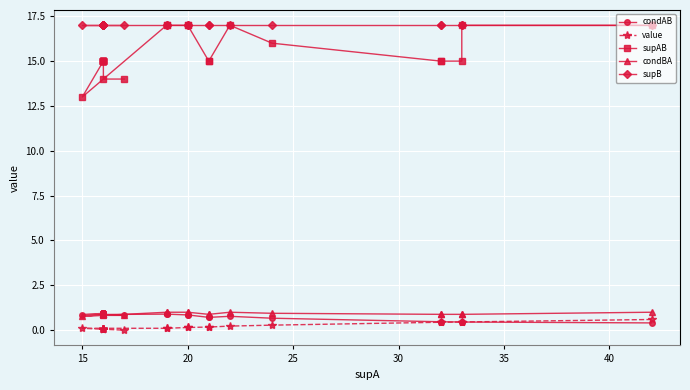

Which series has the largest total across all categories?

supB